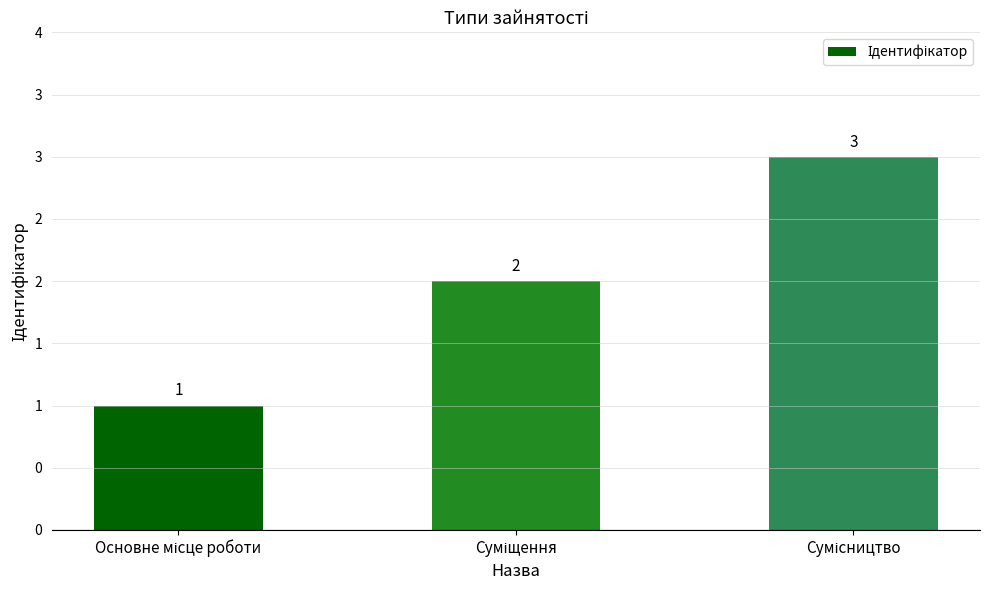

Does the chart contain any negative values?

No